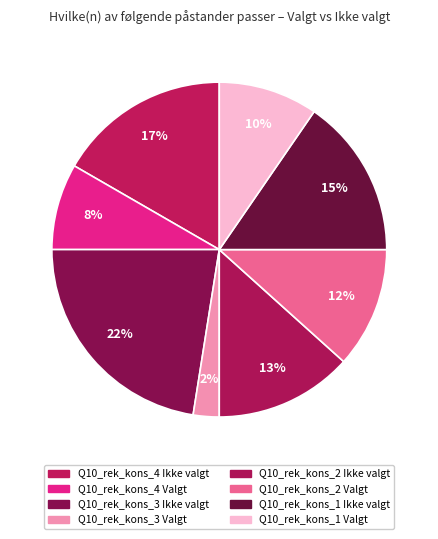

Count the number of slices in the pie.

8